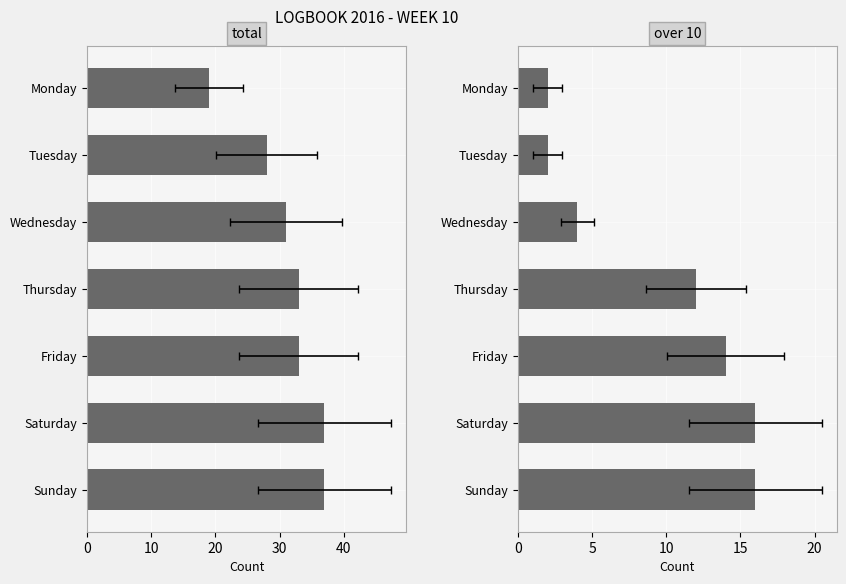

The total series shows 50 at Thursday. True or false?

False